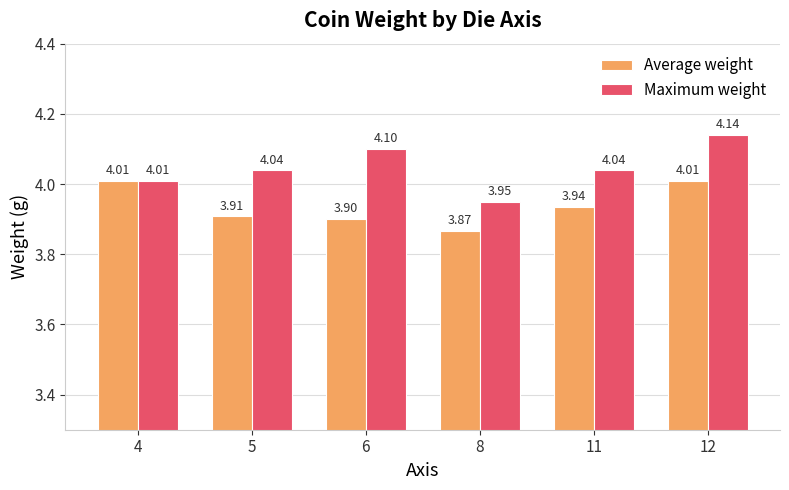

Which label corresponds to the smallest value in the chart?

8